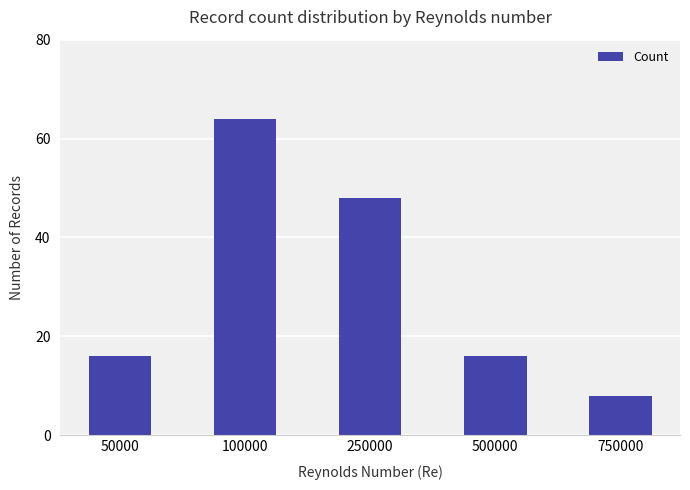

At which category does the chart reach its peak across all series?

100000